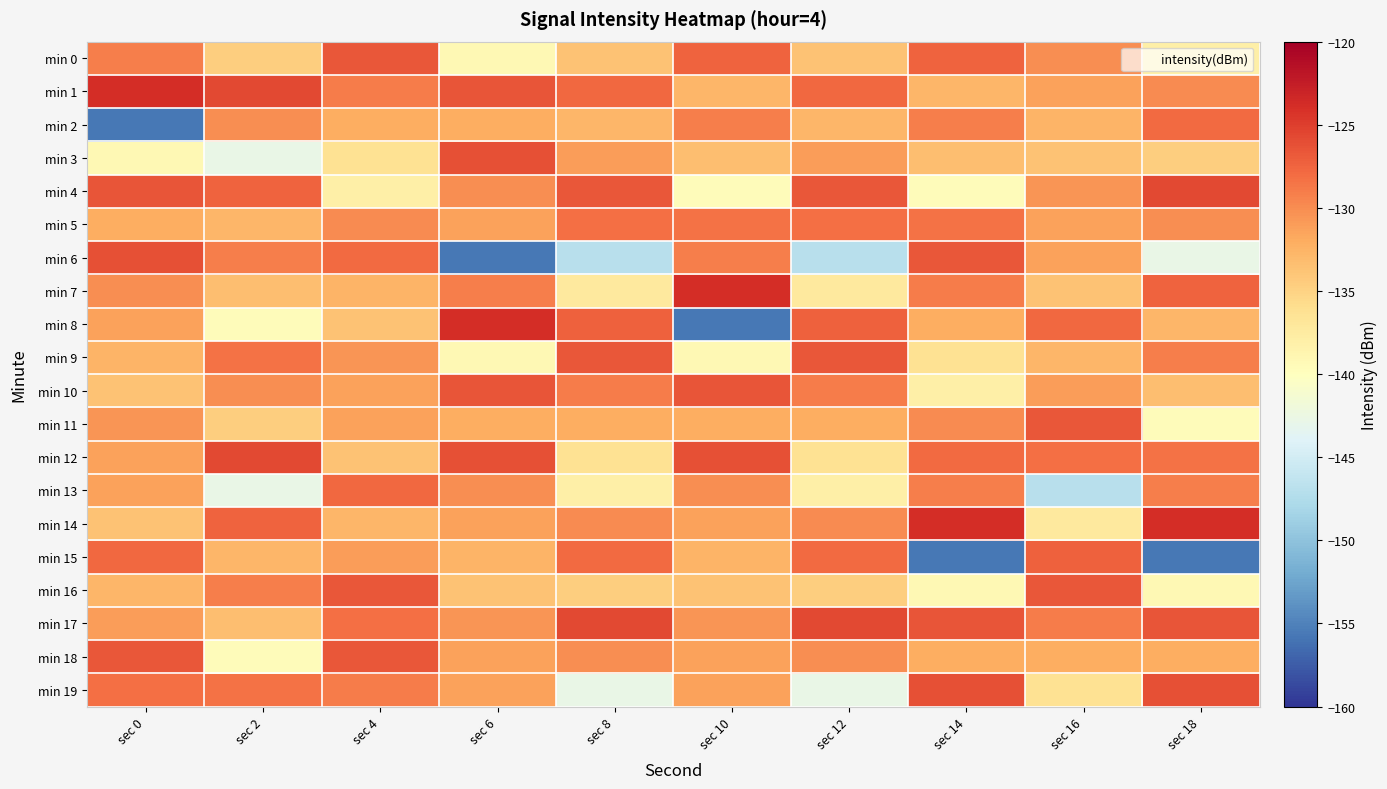

Which series has the largest total across all categories?

min 1